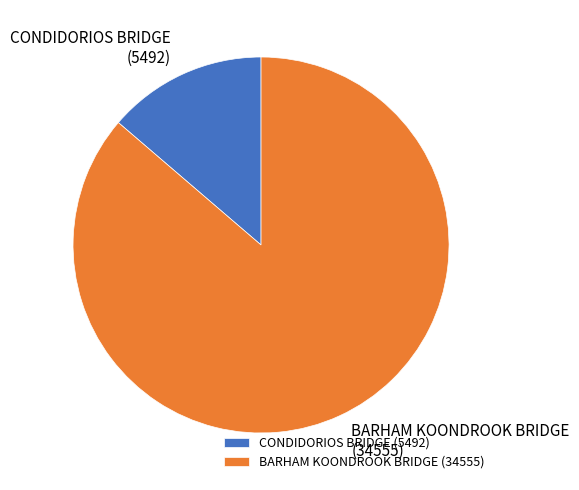

How many slices are in this pie chart?

2